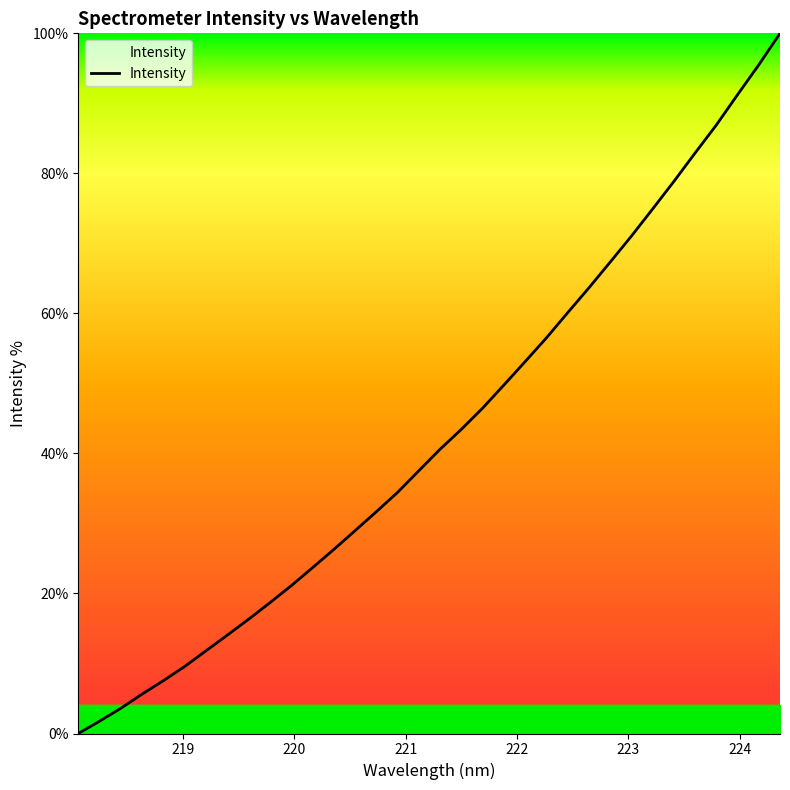

What is the maximum value shown in the chart?

100.0